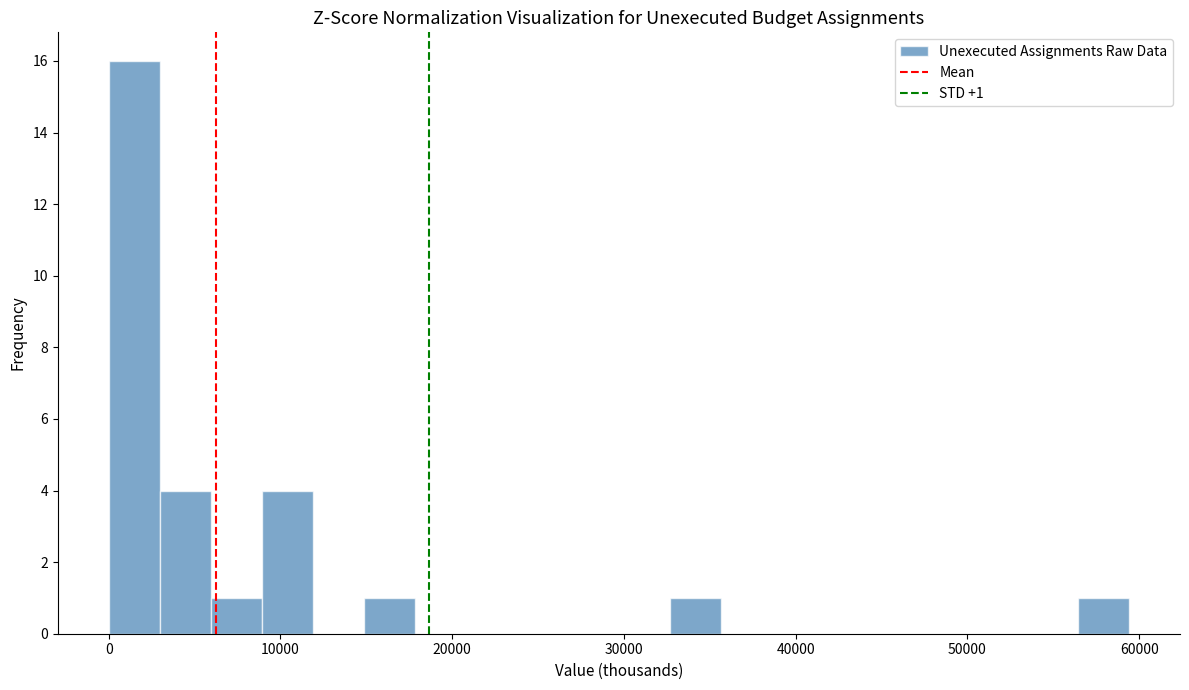

Around what value on the x-axis is the tallest bar? Give the approximate position of its centre, as read against the axis.

1000